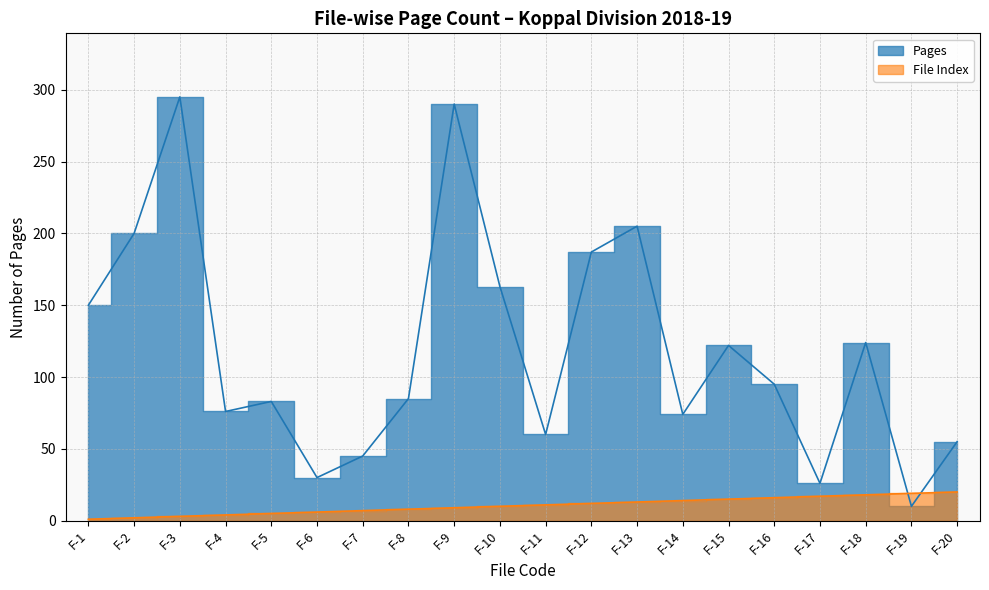

What are all the series names shown in the legend?

Pages, File_Index